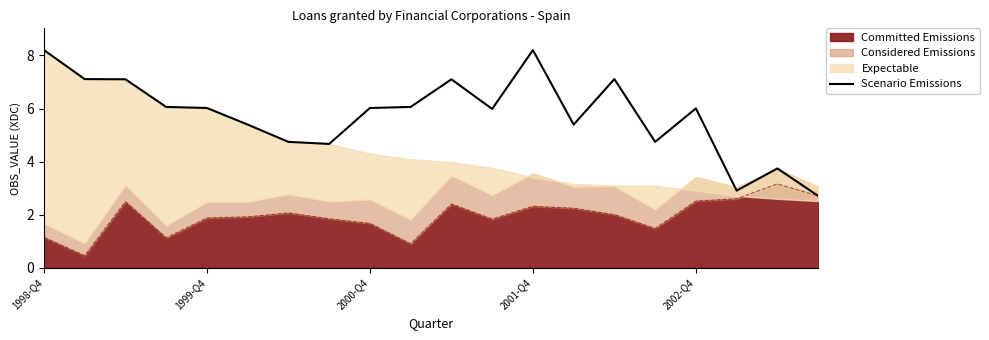

What is the difference between the values at 5 and 6?

0.7